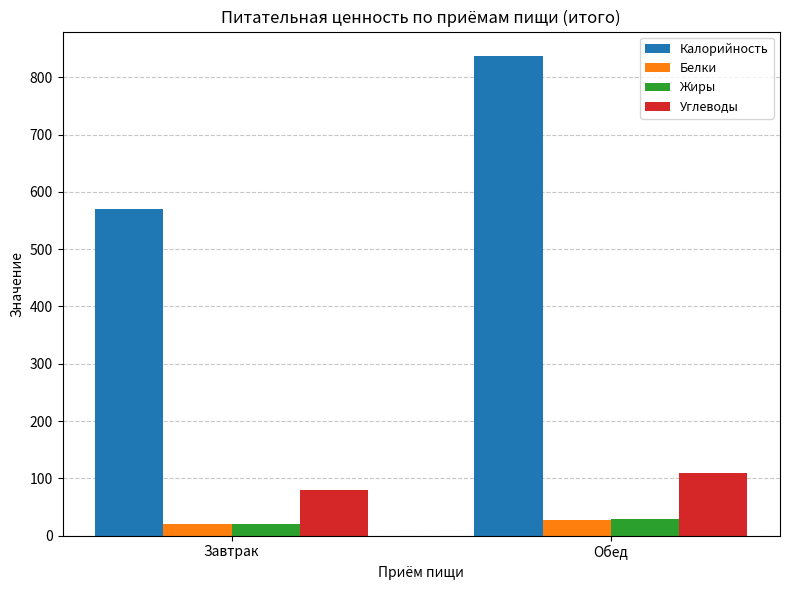

True or false: Углеводы has a value of 110.0 at Обед.

True